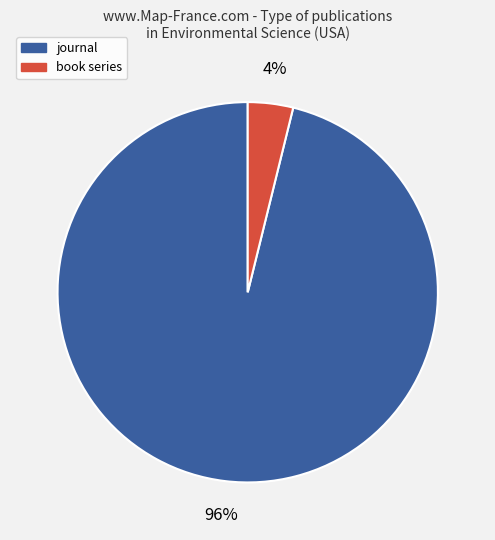

True or false: book series accounts for 4% of the total.

True